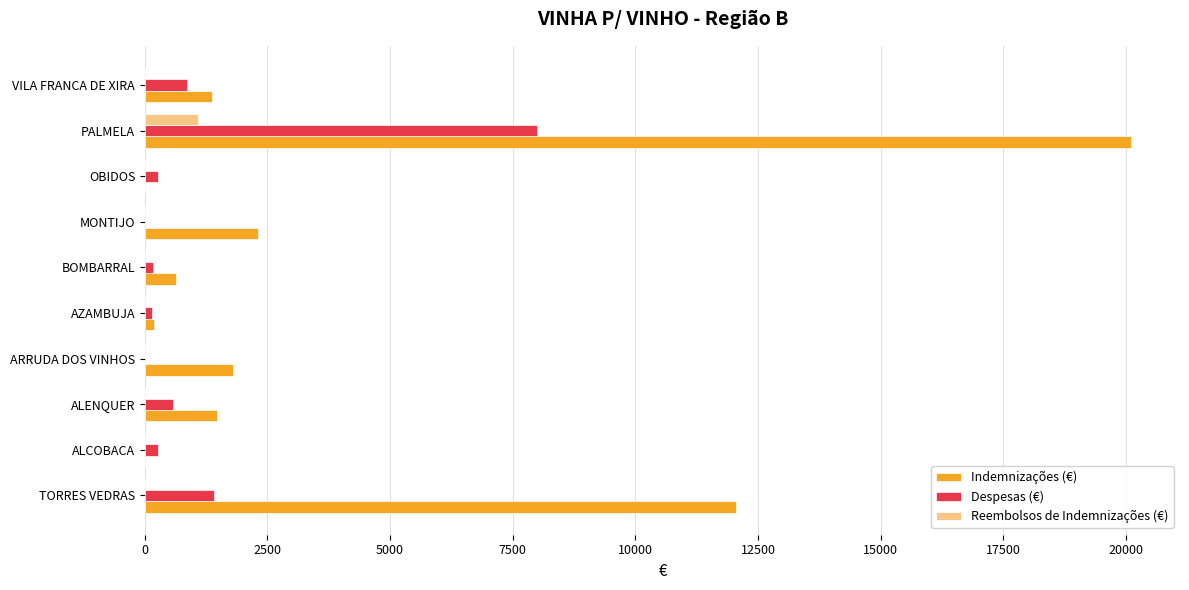

Which series has the largest total across all categories?

Indemnizações (€)